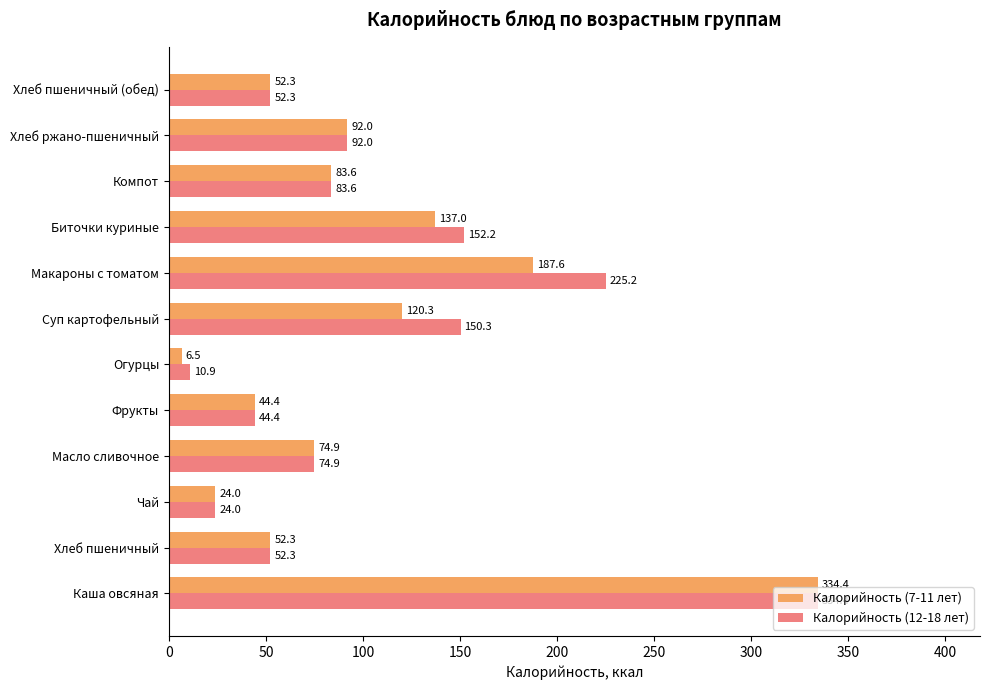

Rank the series by their average value, from lowest to highest.

Калорийность (7-11 лет), Калорийность (12-18 лет)